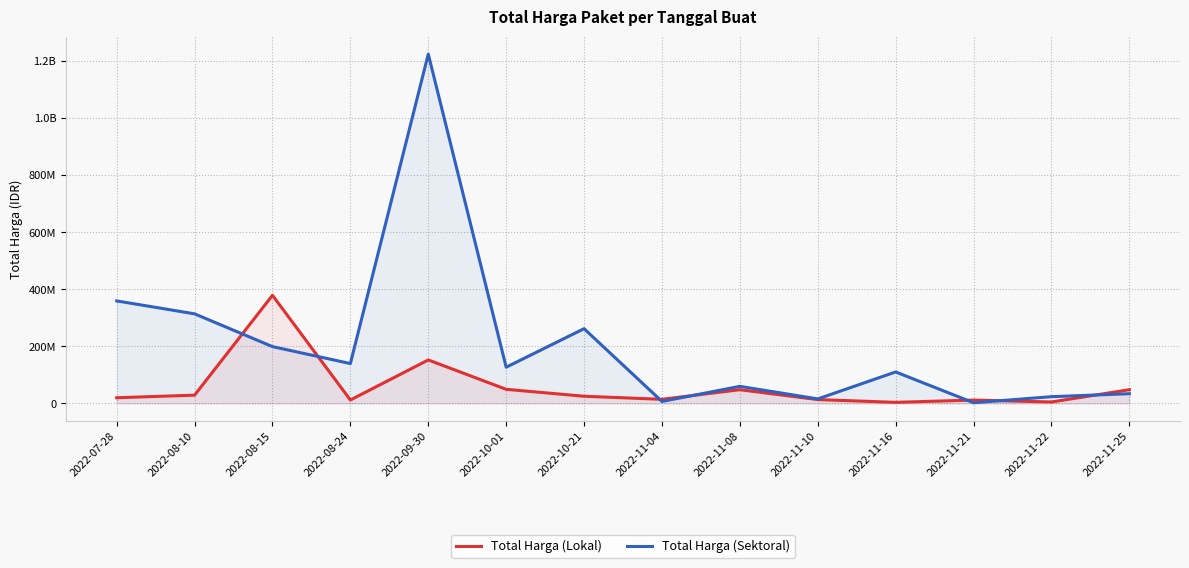

Reading left to right, extract all data points from this chart.

Total Harga (Lokal): 19950000	29000000	379075000	12000000	152477000	49478000	25200000	14400000	48140000	13442000	3825000	11800000	5093000	48140000
Total Harga (Sektoral): 359500000	314121780	199200000	139800000	1224682000	127000000	262118150	6936000	59935000	15787200	110389990	2395750	23680800	34132505